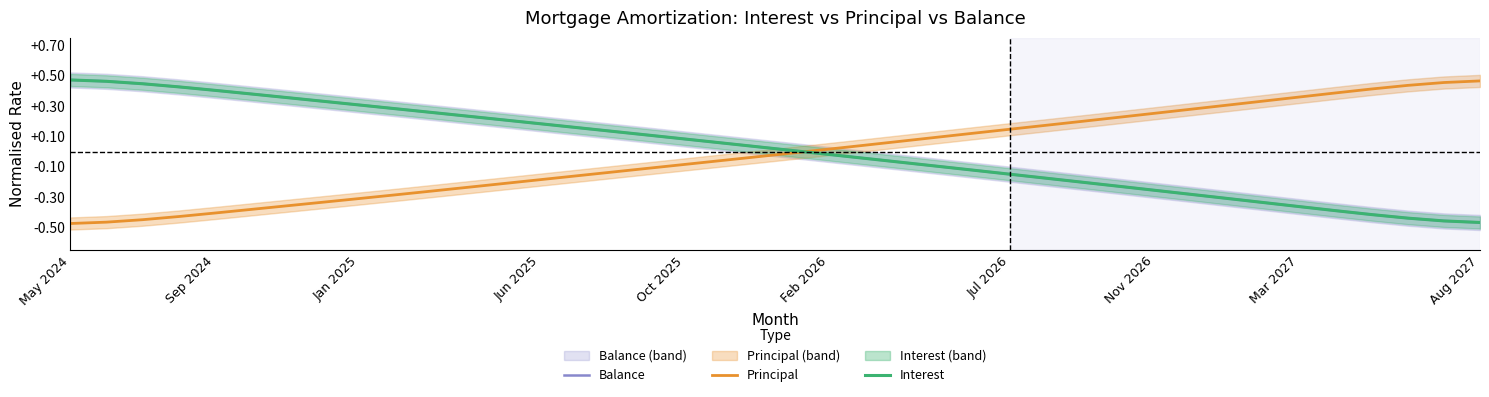

The value of Interest at Jun 2025 is 1.0. True or false?

False